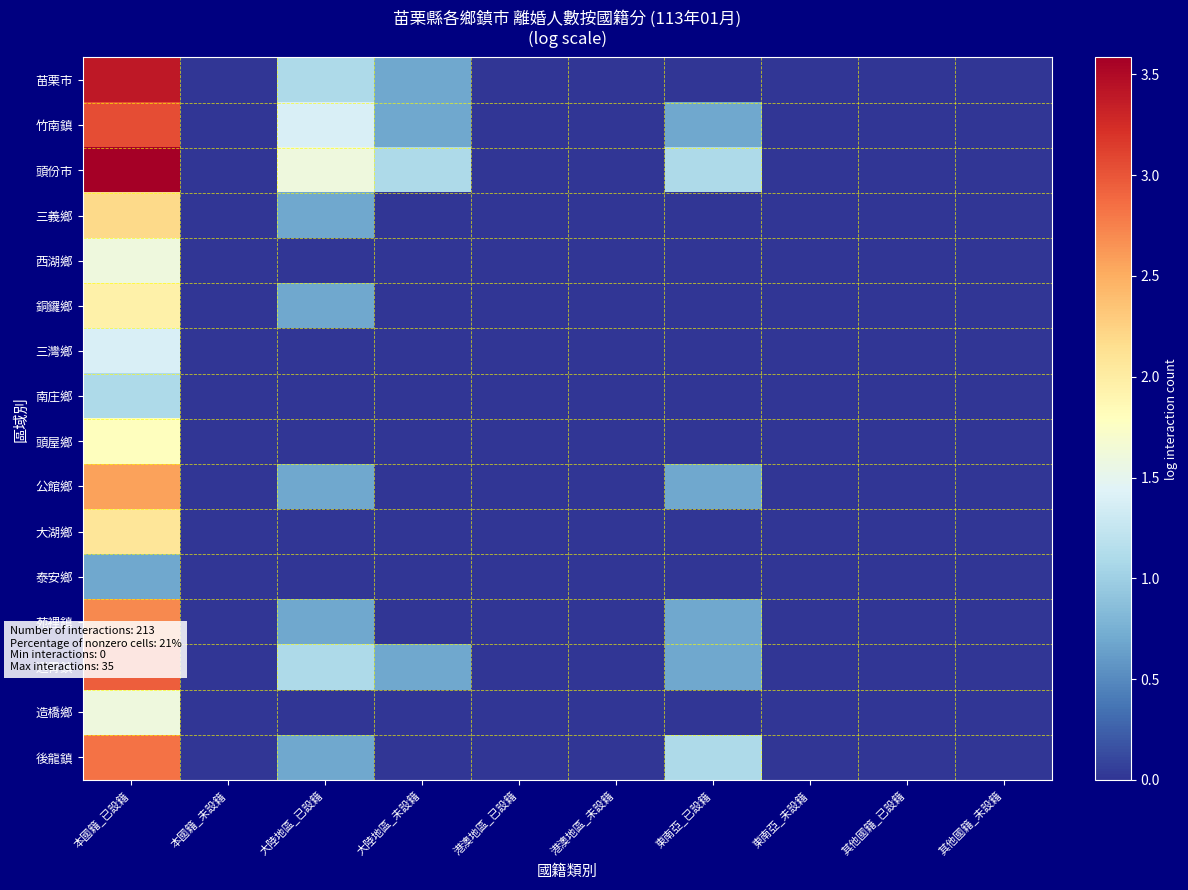

At how many categories does at least one series exceed 3?

1